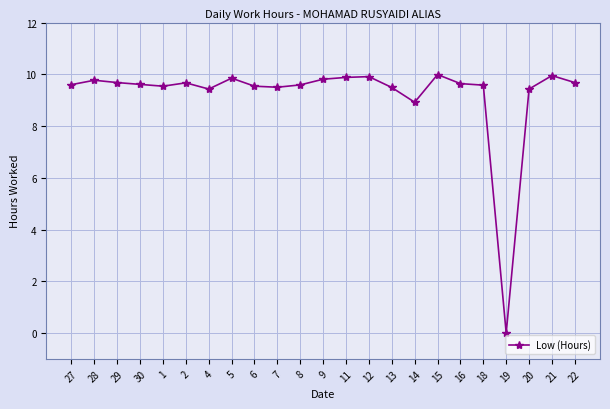

What is the maximum value shown in the chart?

10.0